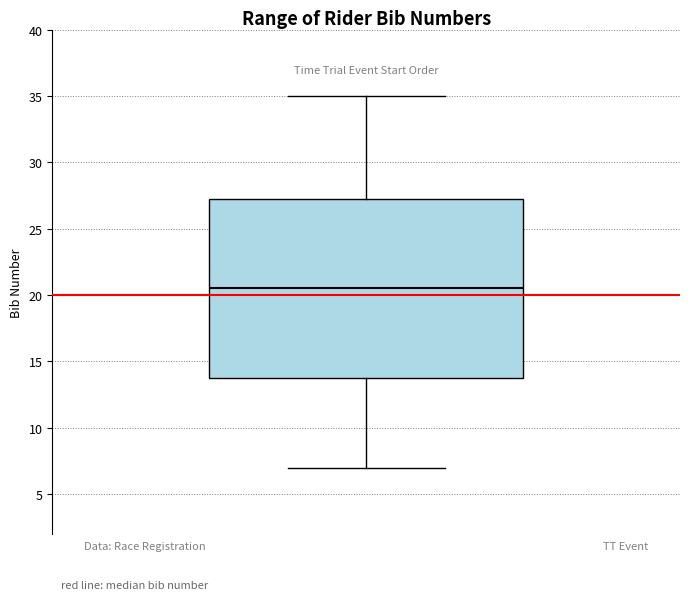

Where does the lower whisker of the box end on the y-axis? The values are not printed on the chart, so give them approximately, as read against the axis.

7.0